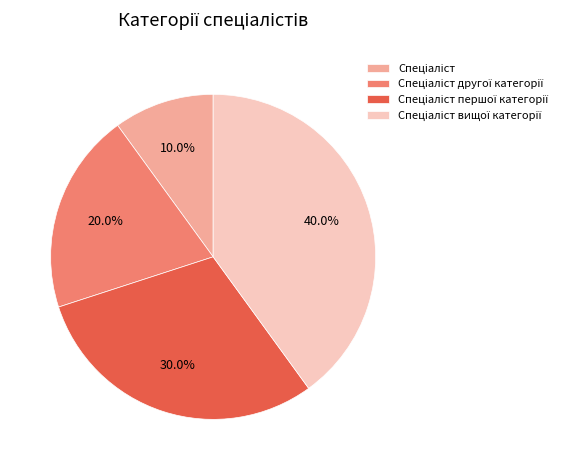

Does any single category account for the majority?

No